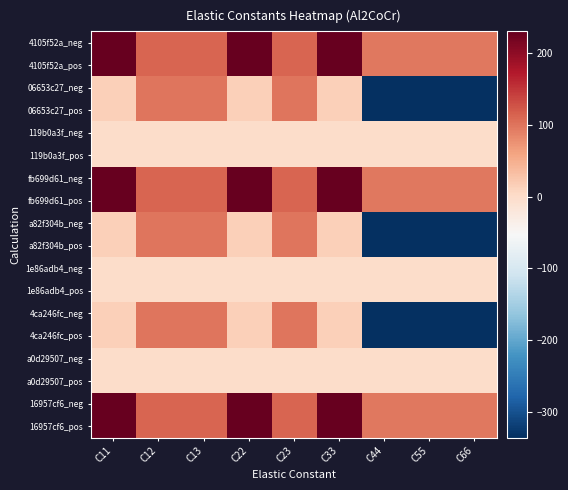

What is the spread (max minus min) of values at C11?

230.8